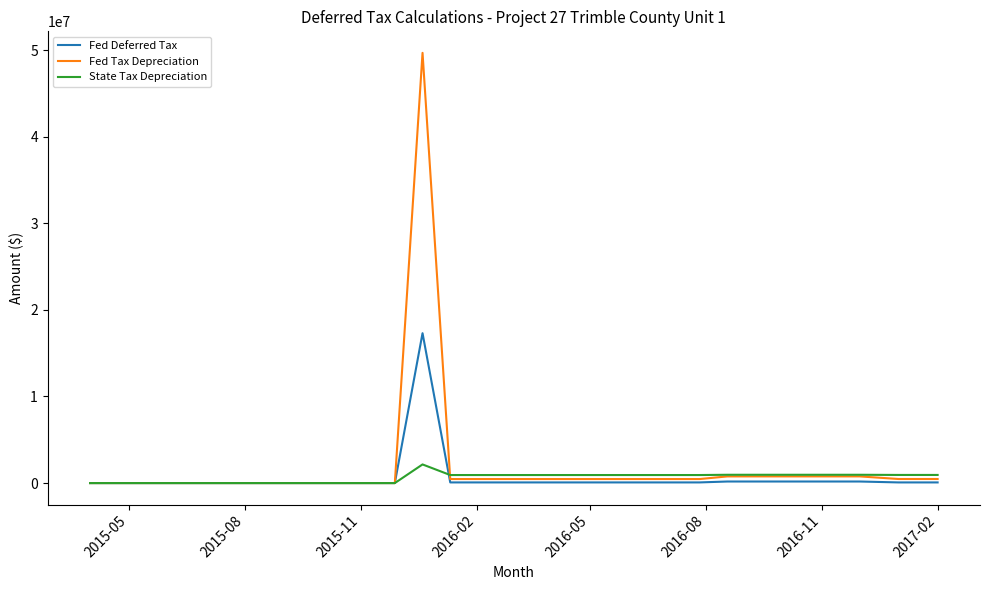

True or false: Fed Tax Depreciation has more than 0 interior local peaks.

True